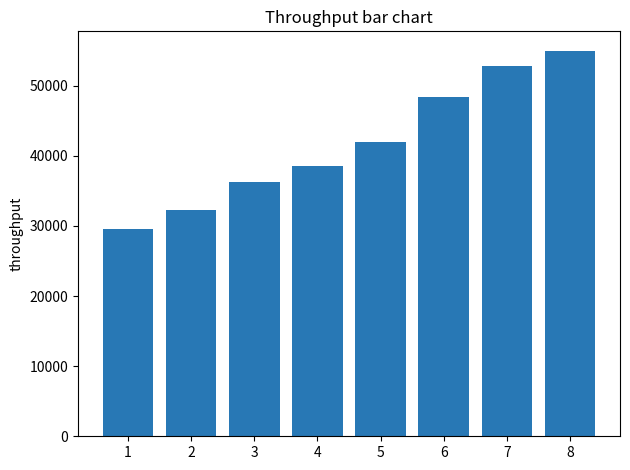

What is the difference between the maximum and minimum values?

25505